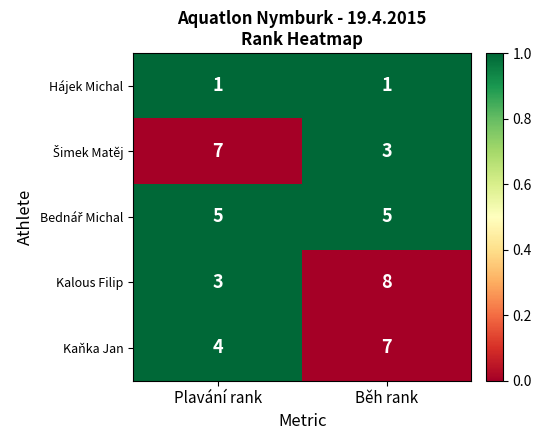

At which category is the sum across all series the highest?

Běh rank